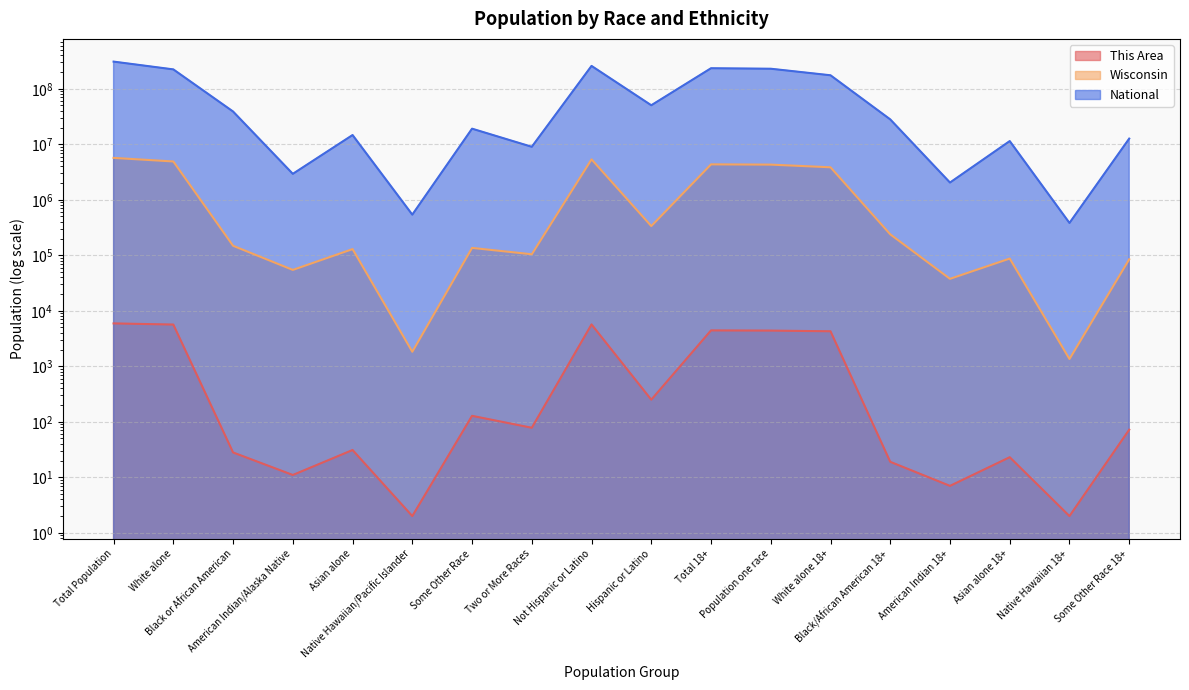

Is it true that This Area equals 5674 at Not Hispanic or Latino?

True